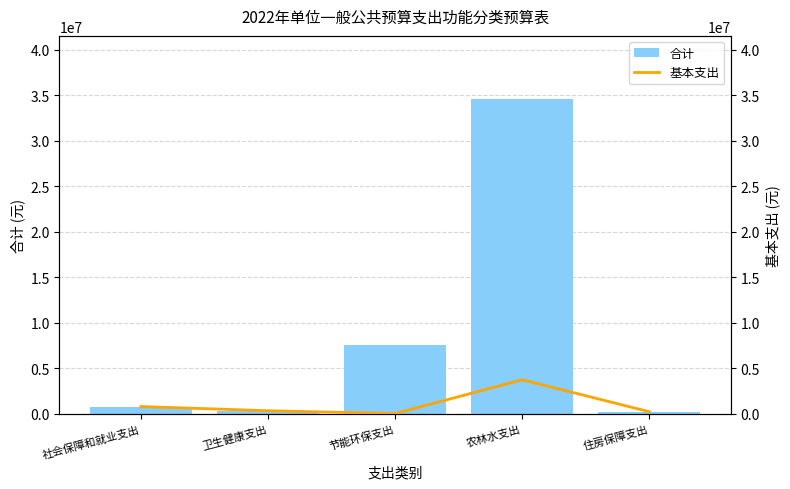

Which category has the highest value in the 合计 series?

农林水支出